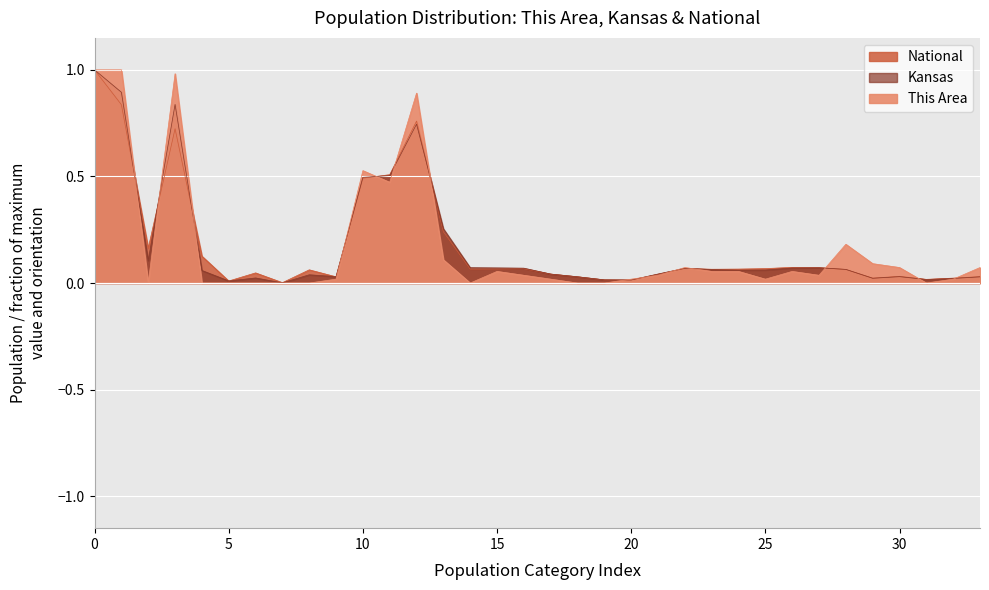

Read the Kansas value at 0.

1.0